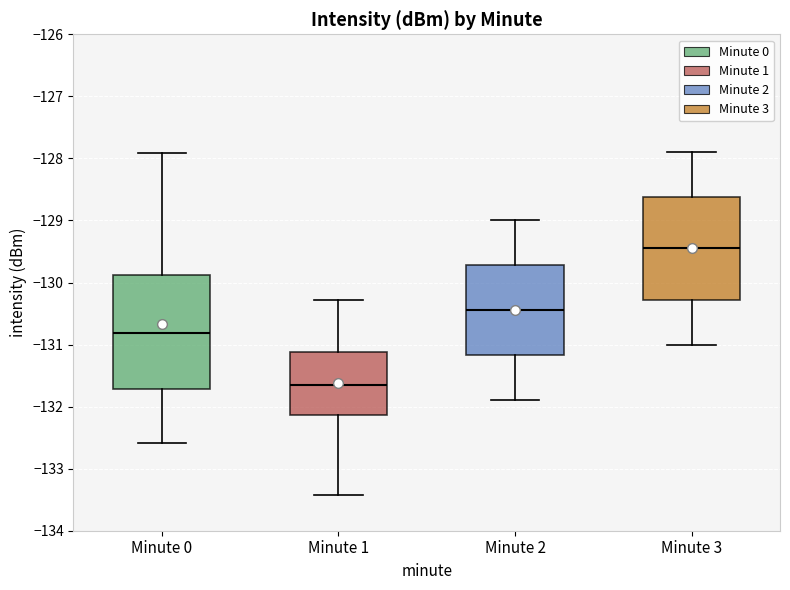

Where does the median line of the box for Minute 3 sit on the y-axis? The values are not printed on the chart, so give them approximately, as read against the axis.

-129.4